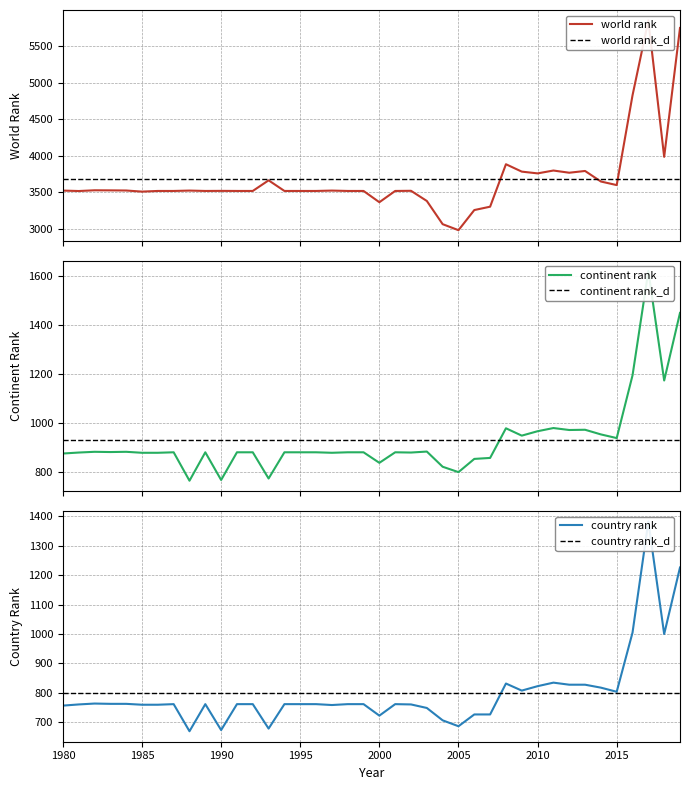

Reading right to left, list all the values displayed in this chart.

world rank: 5747	3986	5849	4827	3600	3649	3793	3769	3799	3760	3784	3885	3305	3259	2984	3066	3383	3522	3520	3366	3520	3520	3525	3520	3520	3520	3665	3520	3520	3521	3520	3525	3520	3520	3511	3526	3528	3529	3519	3525
continent rank: 1448	1172	1619	1193	937	952	971	970	978	965	947	977	856	852	798	820	882	878	879	836	879	879	877	879	879	879	772	879	879	766	879	763	879	877	877	881	880	881	878	874
country rank: 1226	1000	1382	1005	804	818	828	828	835	823	808	832	727	727	687	707	749	761	762	723	762	762	759	762	762	762	679	762	762	674	762	670	762	760	760	763	763	764	761	757